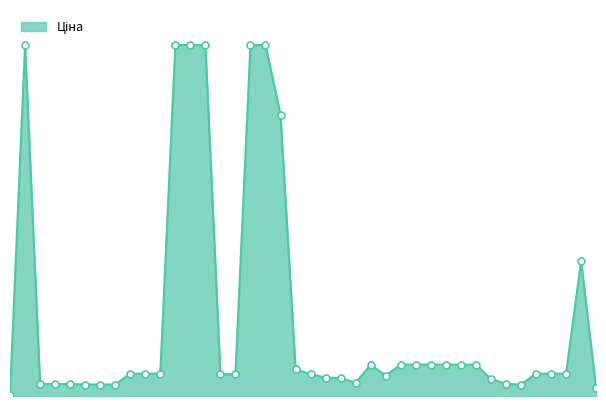

Is this an area chart (filled region under the line)?

Yes